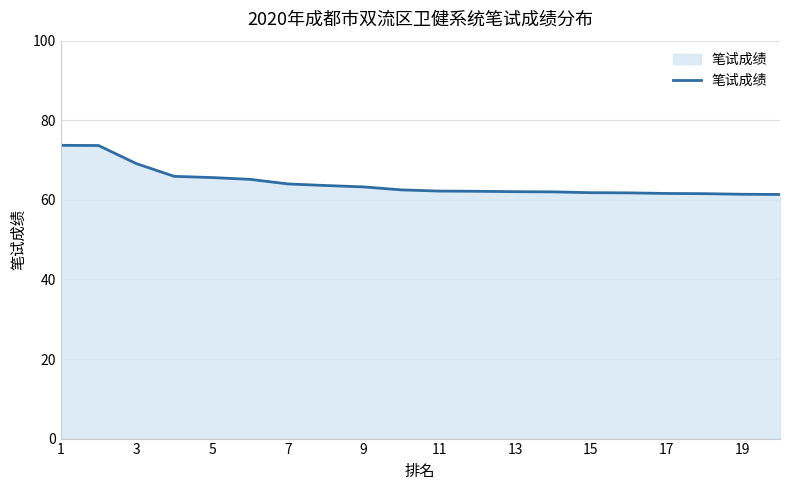

What is the smallest value displayed?

61.4